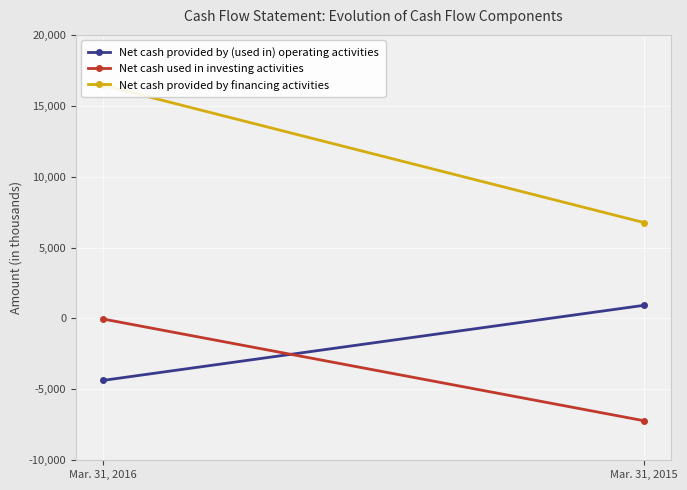

The Net cash provided by financing activities series shows 16449 at Mar. 31, 2016. True or false?

True